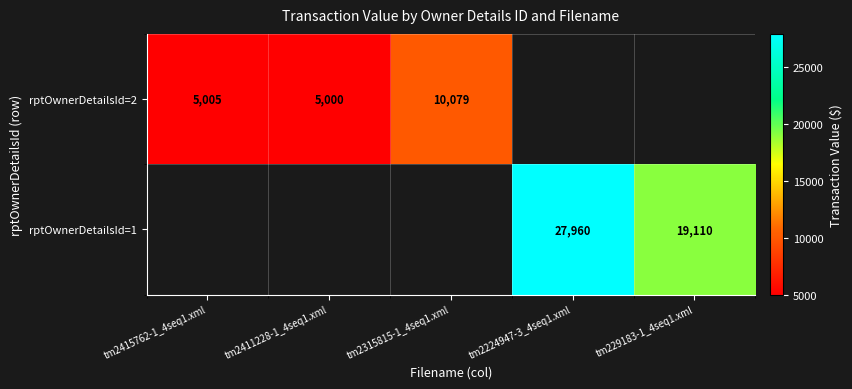

The value of rptOwnerDetailsId=2 at tm2415762-1_4seq1.xml is 7538. True or false?

False